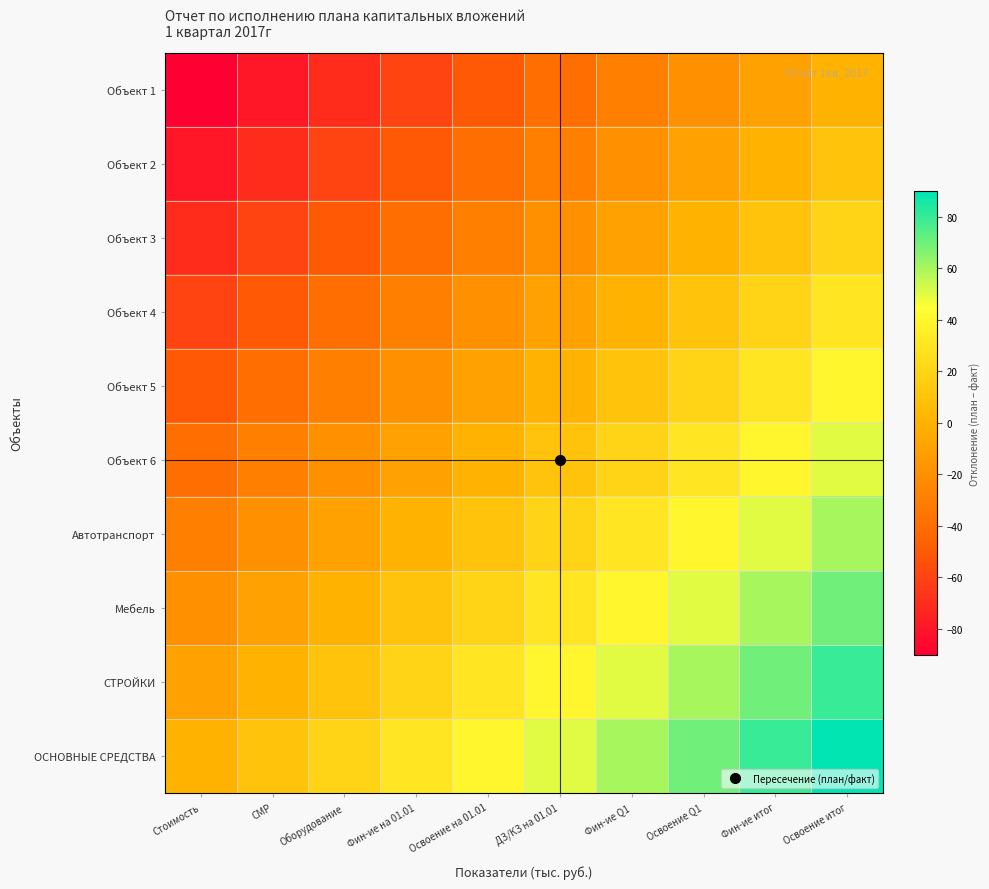

Between ДЗ/КЗ на 01.01 and Фин-ие итог, which is larger?

Фин-ие итог